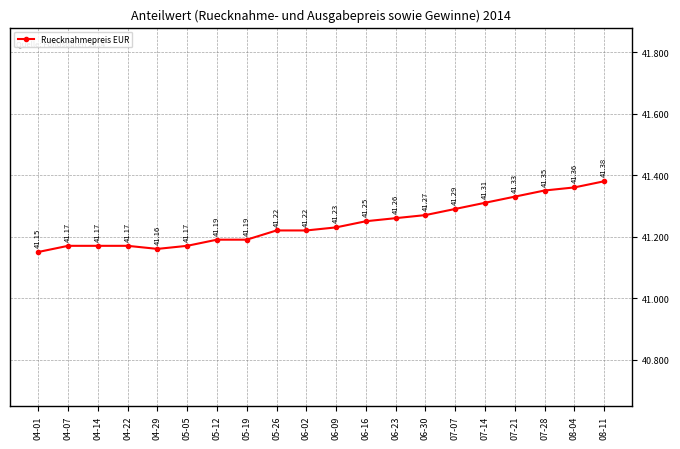

The chart shows a value of 64.5 at 07-07. True or false?

False